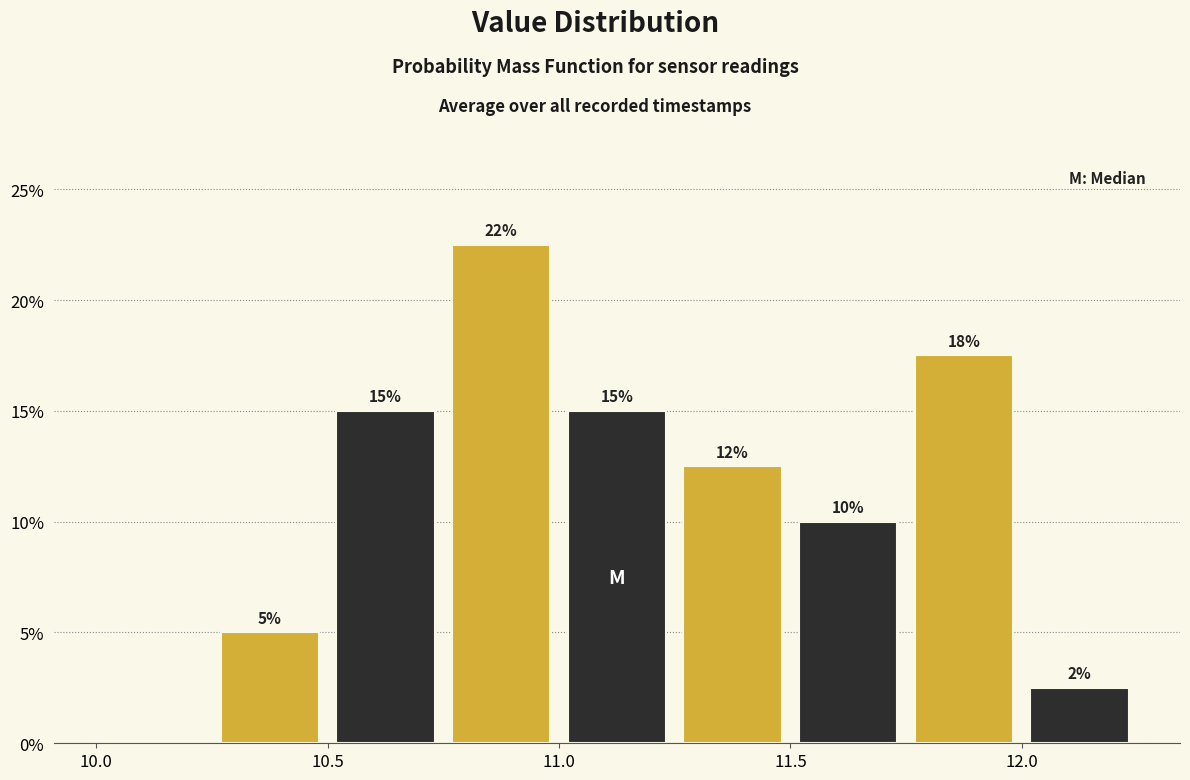

Over which range of the x-axis is the bar tallest?

10.75 to 11.00